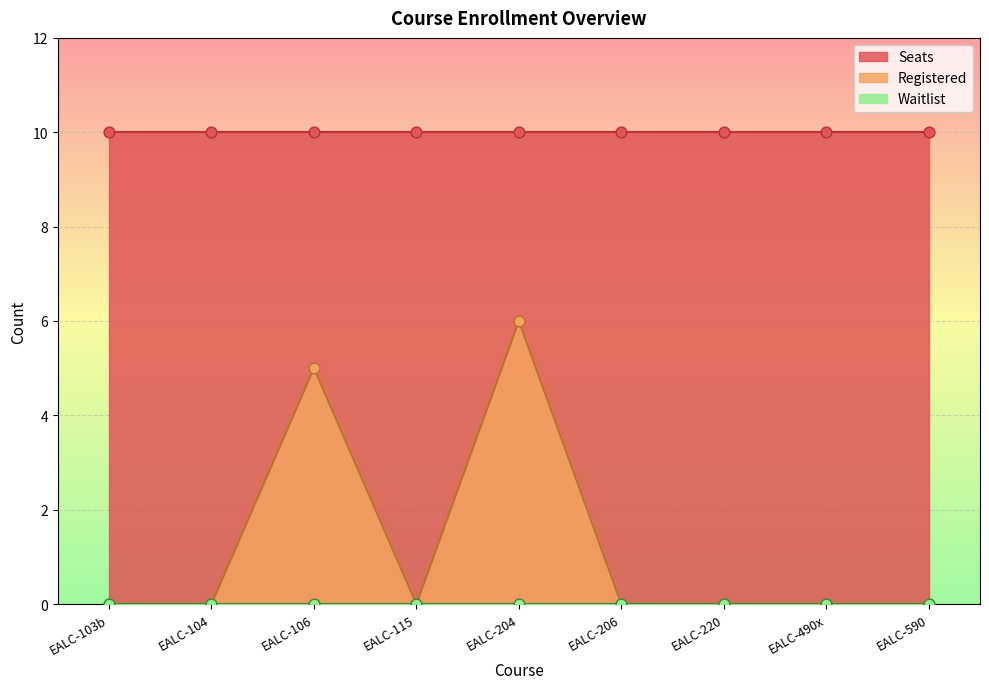

At how many categories does at least one series exceed 8?

9